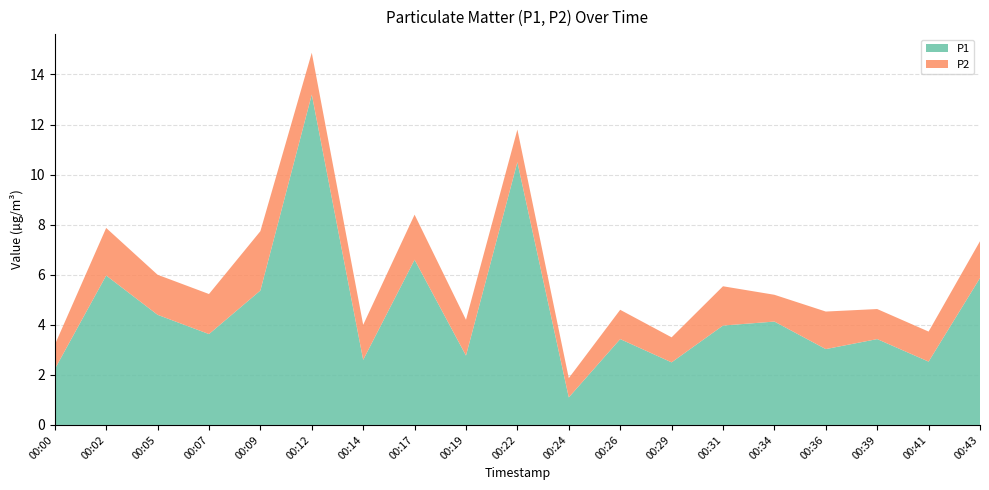

Reading left to right, extract all data points from this chart.

P1: 2.2	6.0	4.4	3.6	5.4	13.2	2.6	6.6	2.8	10.5	1.1	3.4	2.5	4.0	4.1	3.0	3.4	2.5	5.9
P2: 1.0	1.9	1.6	1.6	2.4	1.7	1.4	1.8	1.4	1.3	0.8	1.2	1.0	1.6	1.1	1.5	1.2	1.2	1.5